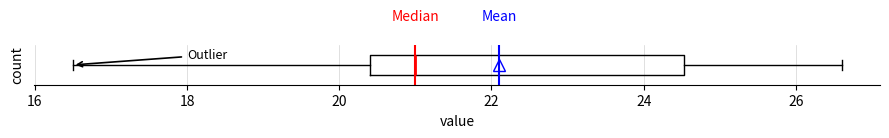

Transcribe this box plot: give where the median line is, the range the box spans, and where the two whiskers end, as read against the x-axis. The values are not printed on the chart, so give them approximately, as read against the axis.

median 21.0, box 20.4 to 24.6, whiskers 16.6 to 26.6